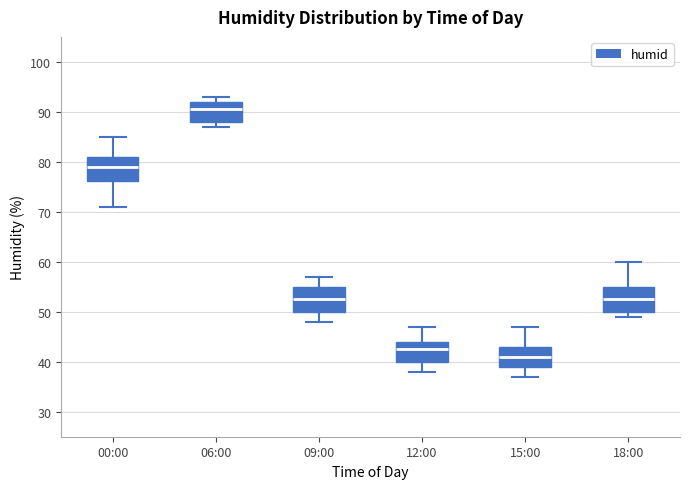

Which box's median line is the highest?

06:00